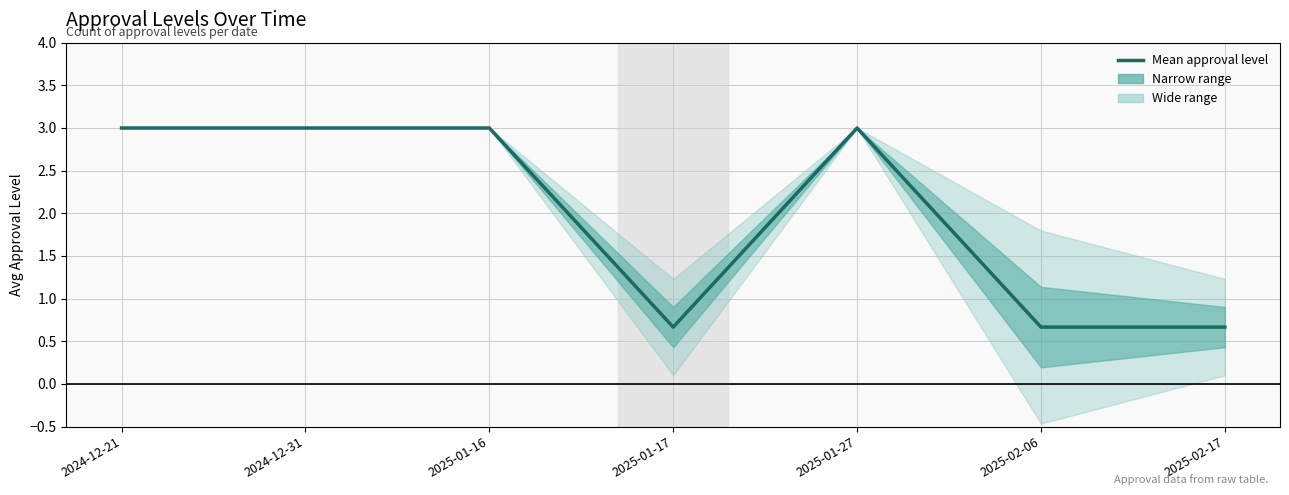

Rank the categories by value from lowest to highest.

2025-01-17, 2025-02-06, 2025-02-17, 2024-12-21, 2024-12-31, 2025-01-16, 2025-01-27